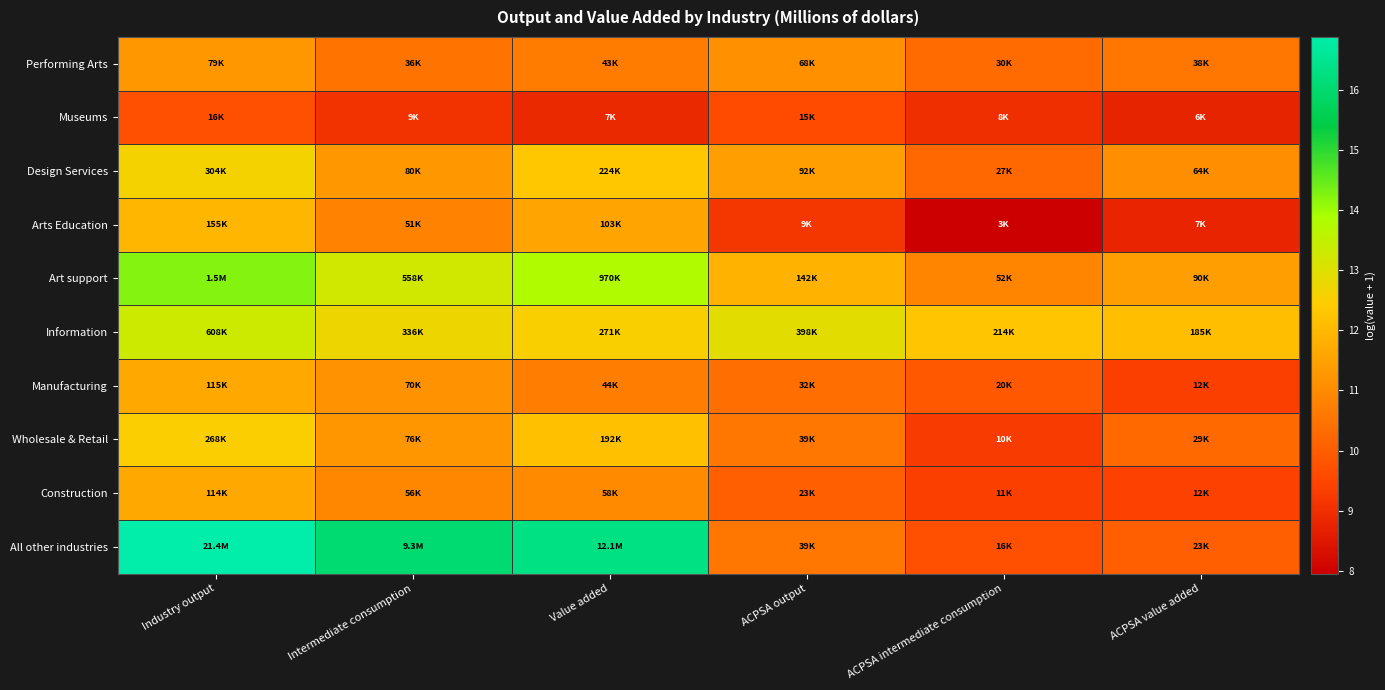

What is the spread (max minus min) of values at Intermediate consumption?

6.9